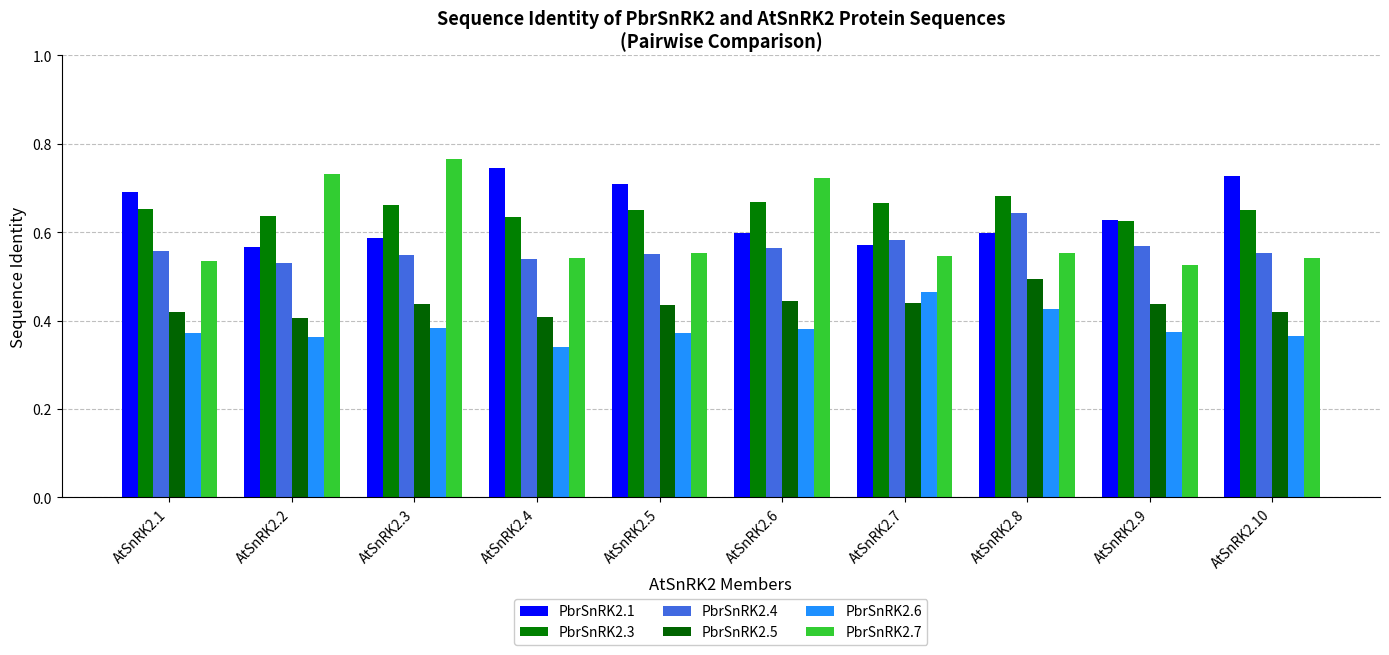

Rank the series by their maximum value, from highest to lowest.

PbrSnRK2.7, PbrSnRK2.1, PbrSnRK2.3, PbrSnRK2.4, PbrSnRK2.5, PbrSnRK2.6